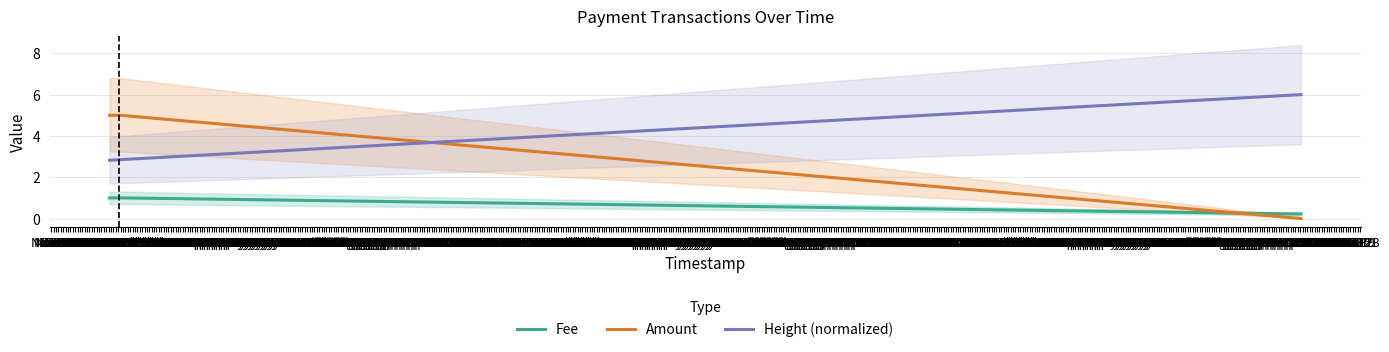

True or false: Height (normalized) and Fee intersect in this chart.

False